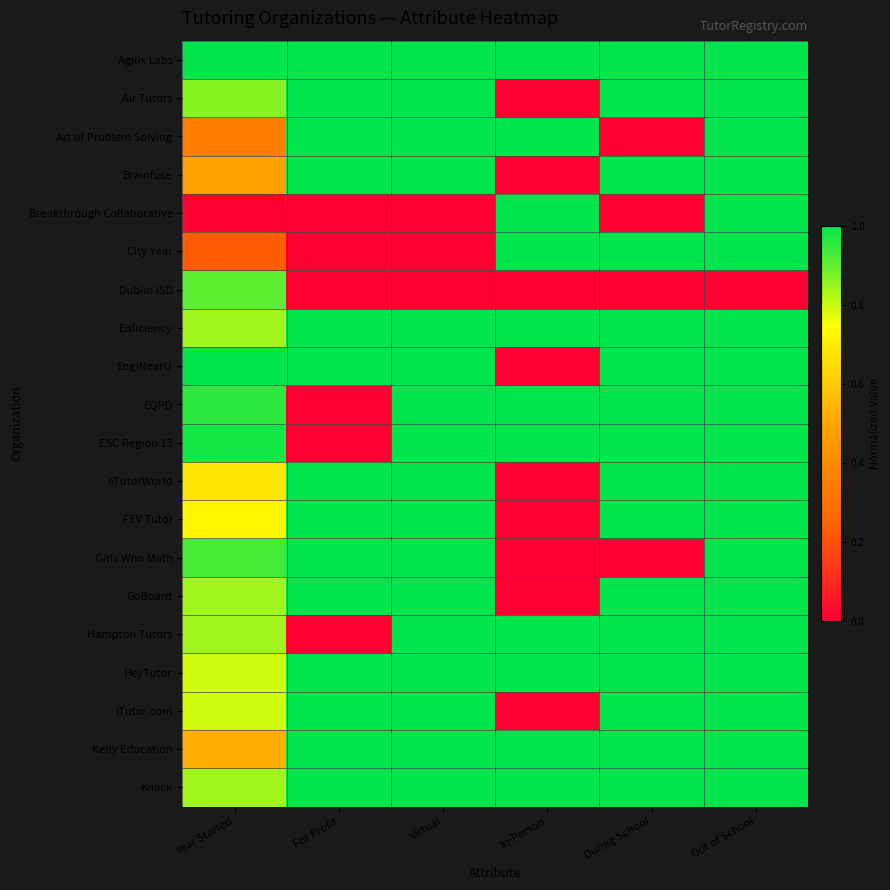

What is the total value across all series at For Profit?

14.0